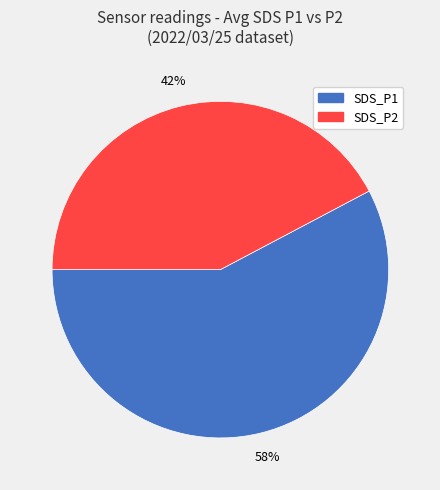

Which has a higher value, SDS_P1 or SDS_P2?

SDS_P1